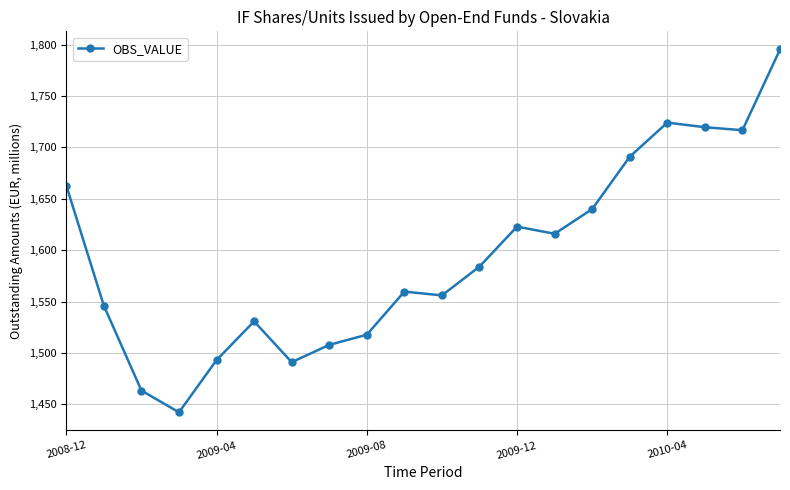

What is the value of the 18th point from the left?

1719.7